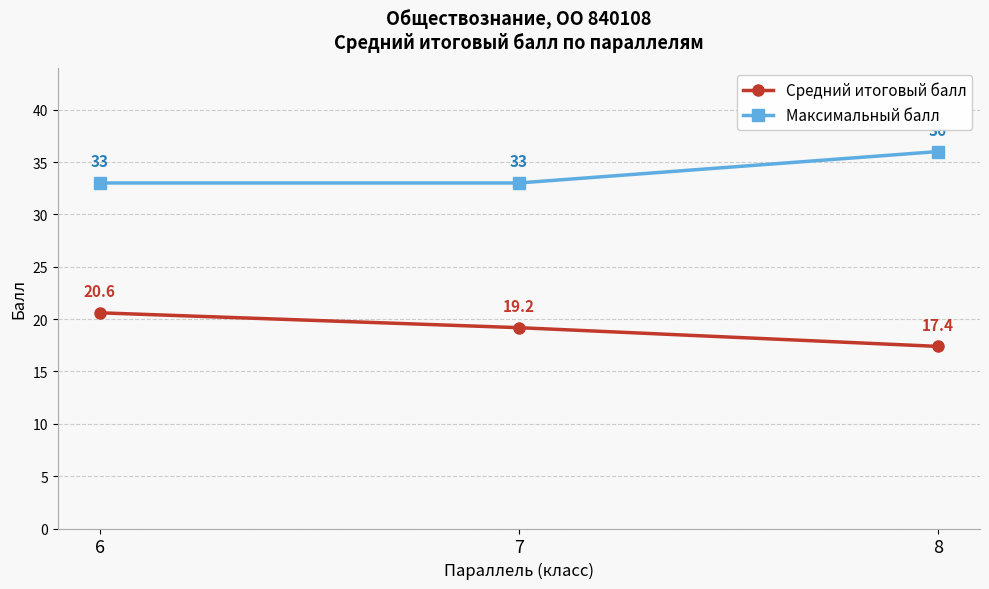

Is the value of Максимальный балл at 6 greater than the value of Средний итоговый балл at 7?

Yes